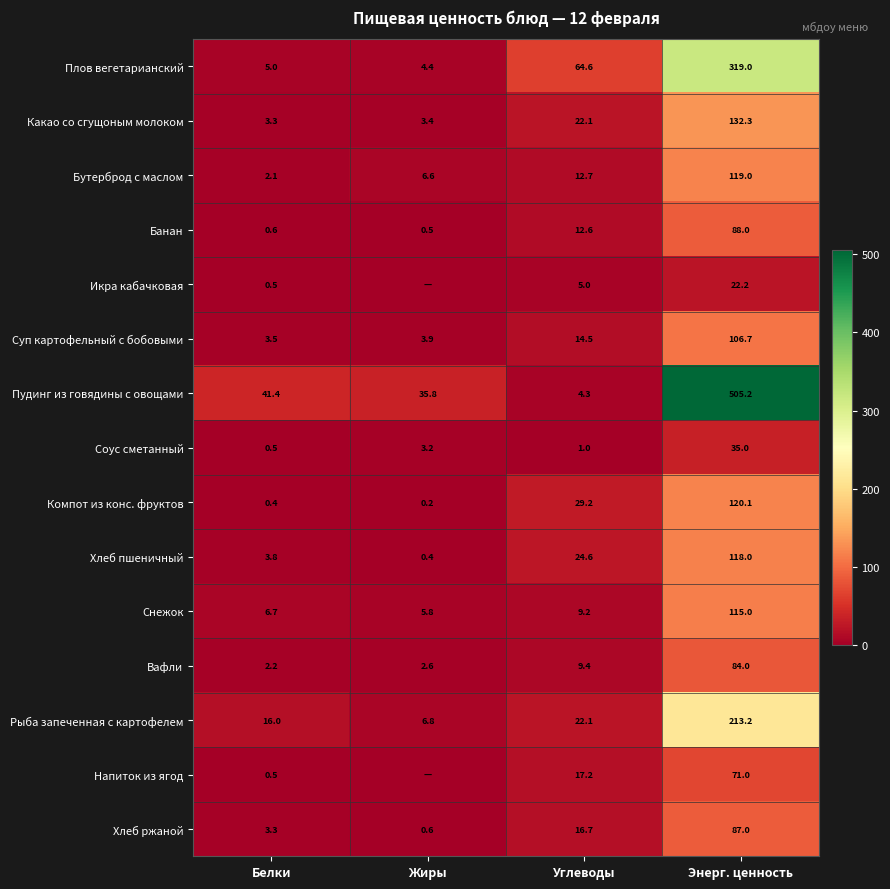

At how many categories does at least one series exceed 120?

1